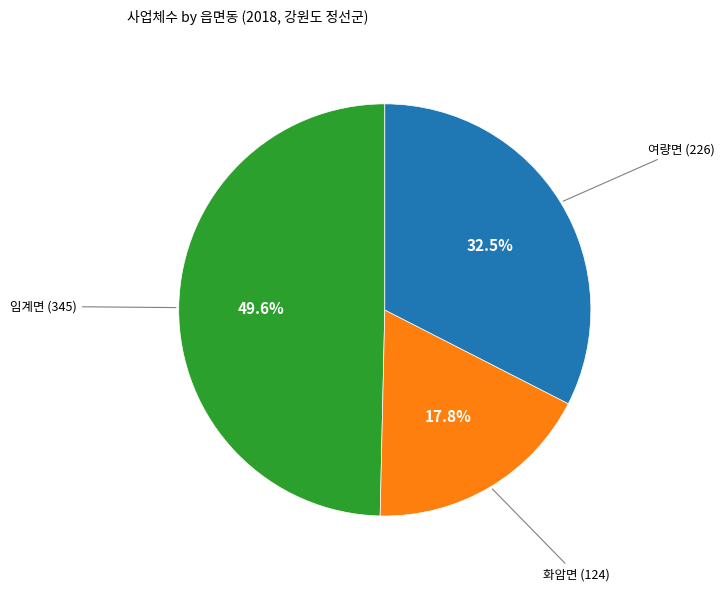

Is there a majority slice in this chart?

No